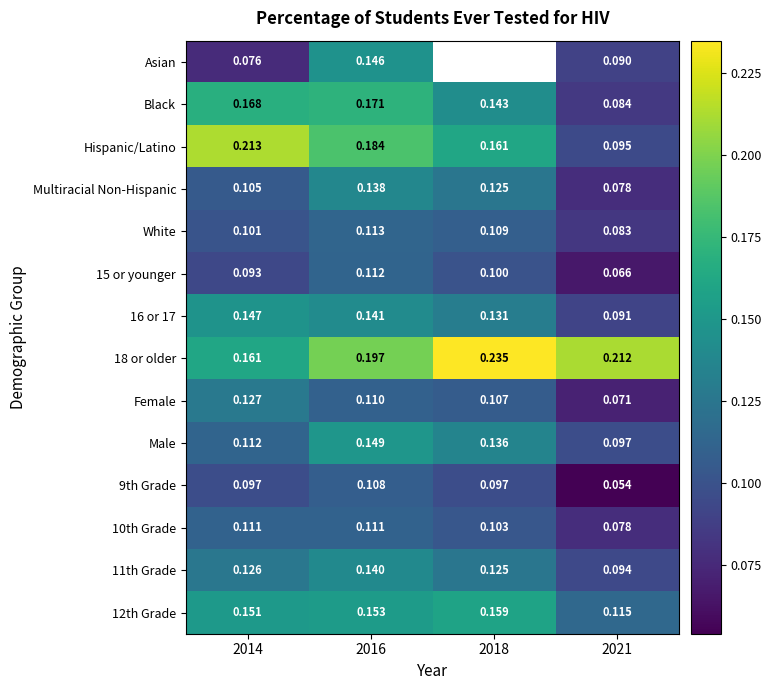

At which label is 16 or 17 closest to 0?

2021